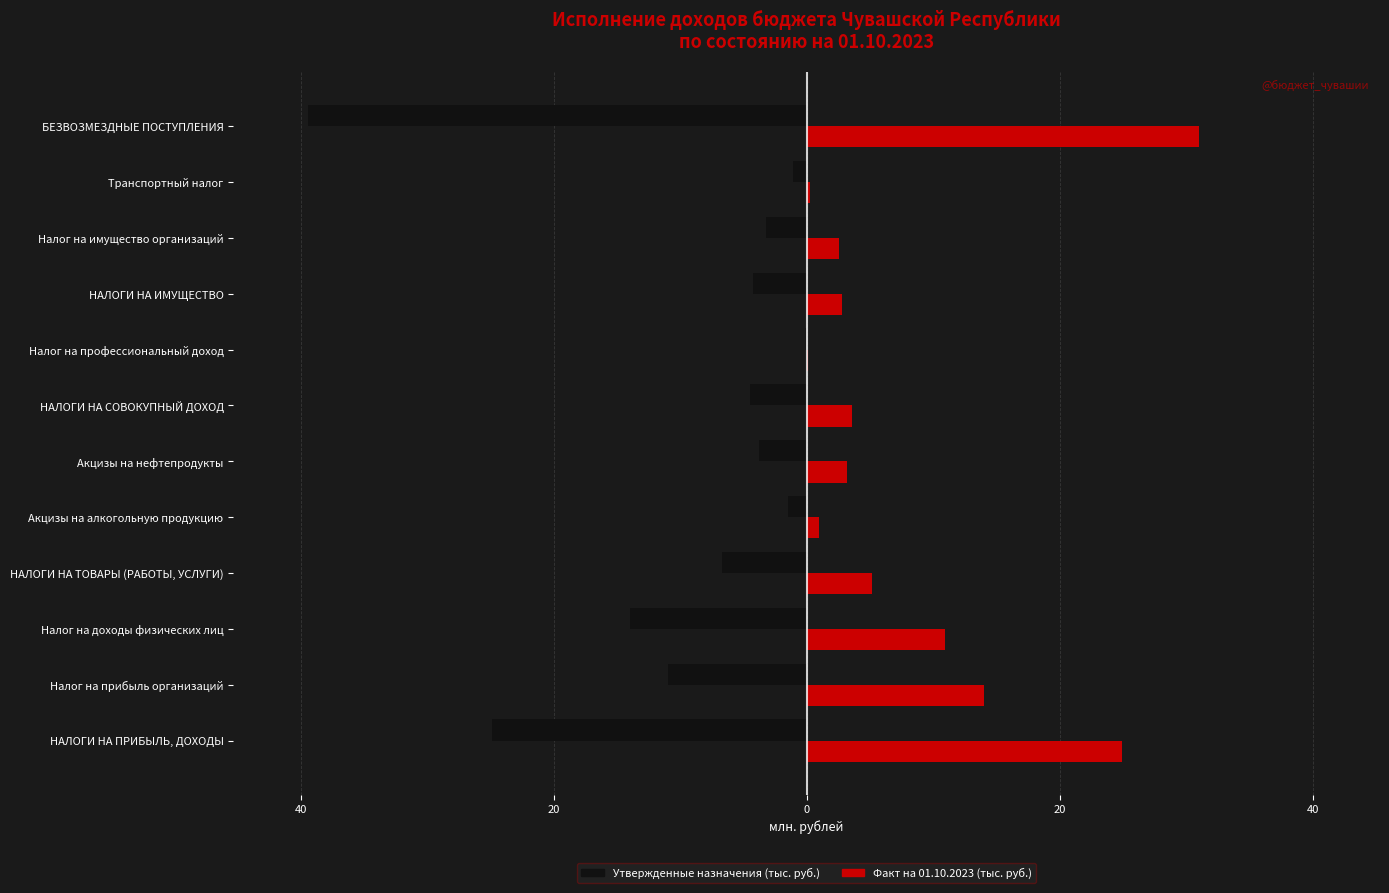

What are all the series names shown in the legend?

Утвержденные назначения (тыс. руб.), Факт на 01.10.2023 (тыс. руб.)